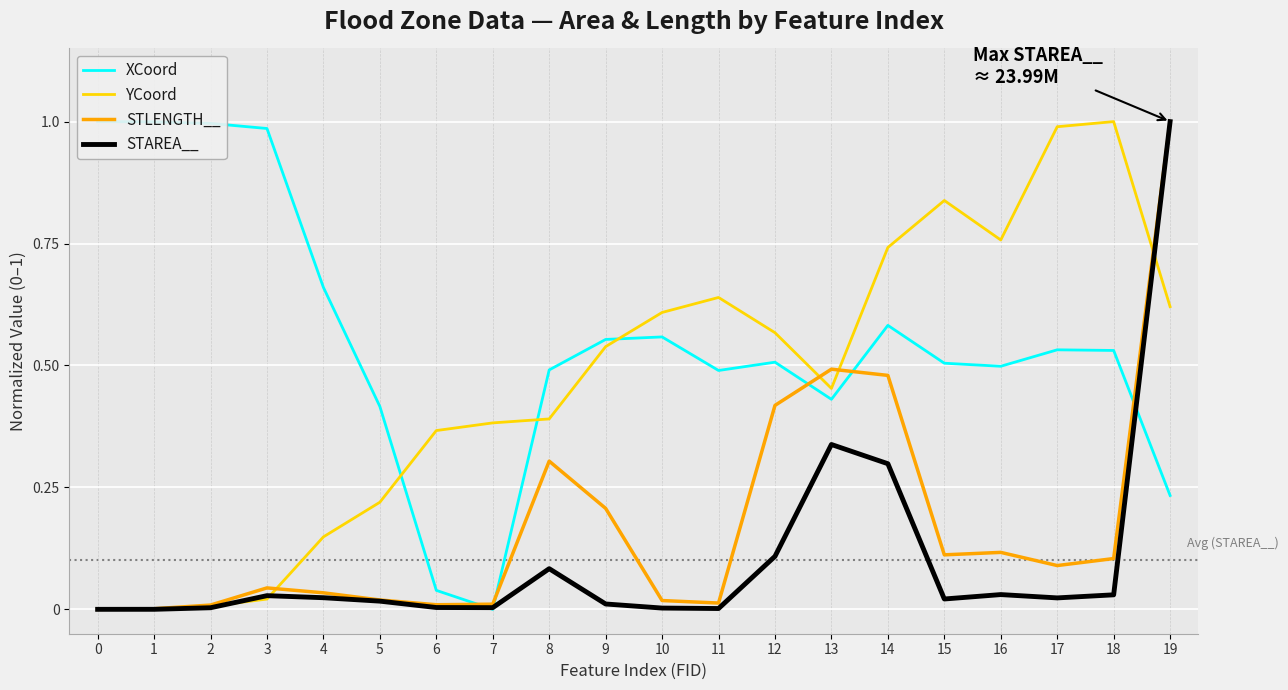

Reading left to right, what are all the values shown in this chart?

XCoord: 0=1.0	1=1.0	2=1.0	3=1.0	4=0.7	5=0.4	6=0.0	7=0.0	8=0.5	9=0.6	10=0.6	11=0.5	12=0.5	13=0.4	14=0.6	15=0.5	16=0.5	17=0.5	18=0.5	19=0.2
YCoord: 0=0.0	1=0.0	2=0.0	3=0.0	4=0.1	5=0.2	6=0.4	7=0.4	8=0.4	9=0.5	10=0.6	11=0.6	12=0.6	13=0.5	14=0.7	15=0.8	16=0.8	17=1.0	18=1.0	19=0.6
STLENGTH__: 0=0.0	1=0.0	2=0.0	3=0.0	4=0.0	5=0.0	6=0.0	7=0.0	8=0.3	9=0.2	10=0.0	11=0.0	12=0.4	13=0.5	14=0.5	15=0.1	16=0.1	17=0.1	18=0.1	19=1.0
STAREA__: 0=0.0	1=0.0	2=0.0	3=0.0	4=0.0	5=0.0	6=0.0	7=0.0	8=0.1	9=0.0	10=0.0	11=0.0	12=0.1	13=0.3	14=0.3	15=0.0	16=0.0	17=0.0	18=0.0	19=1.0